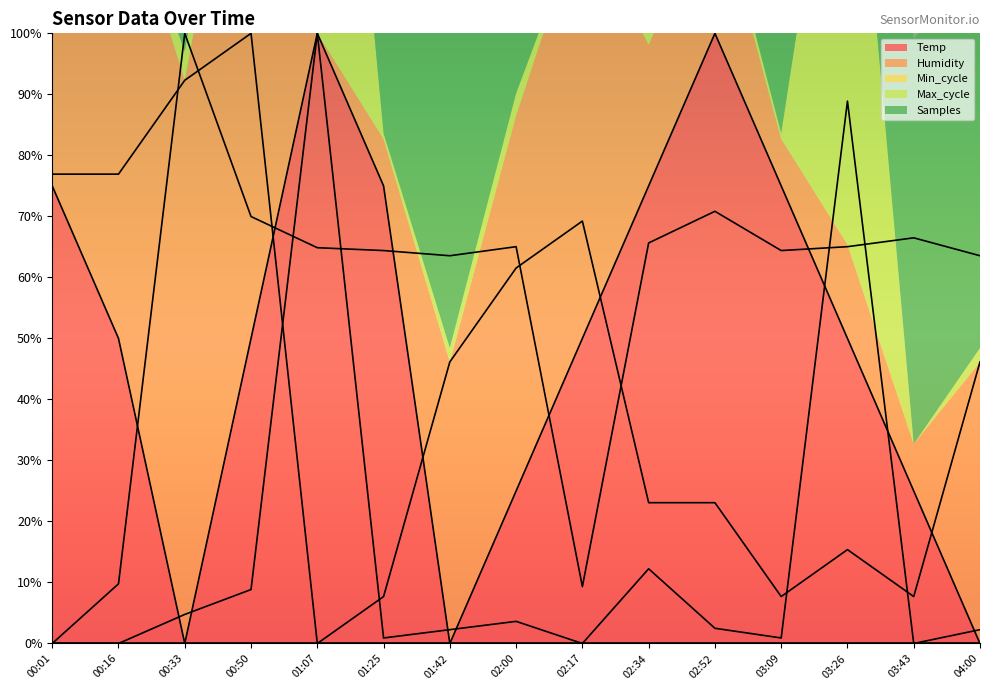

What position from the right is 02:34?

6